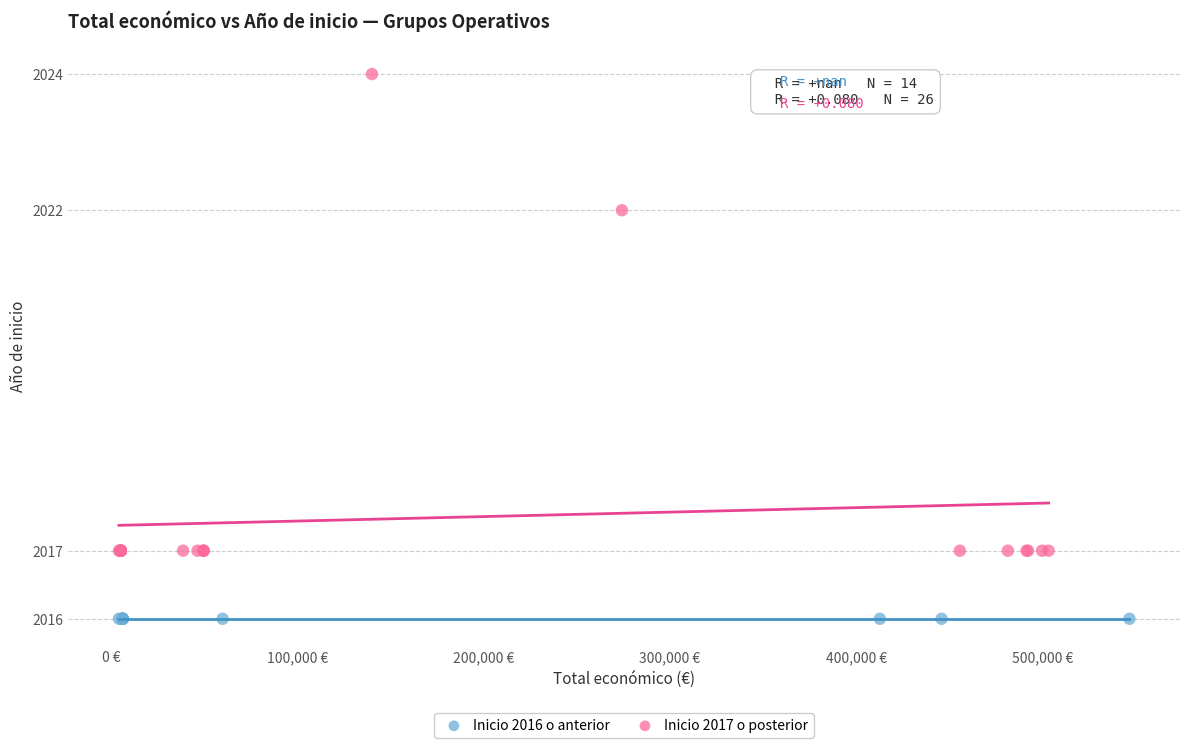

Which series contains the highest Y value?

Inicio 2017 o posterior